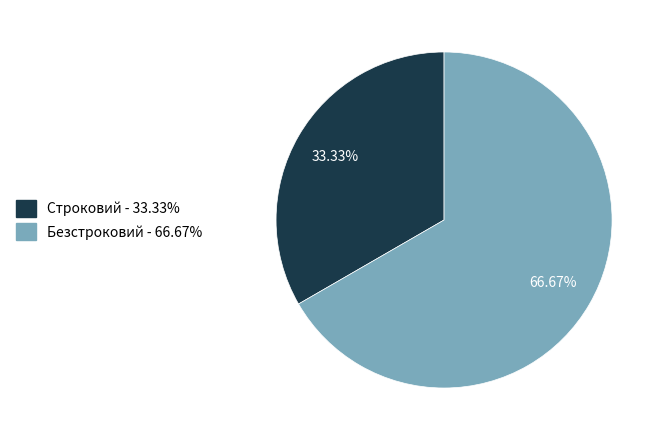

Does Строковий account for over 50% of the chart?

No